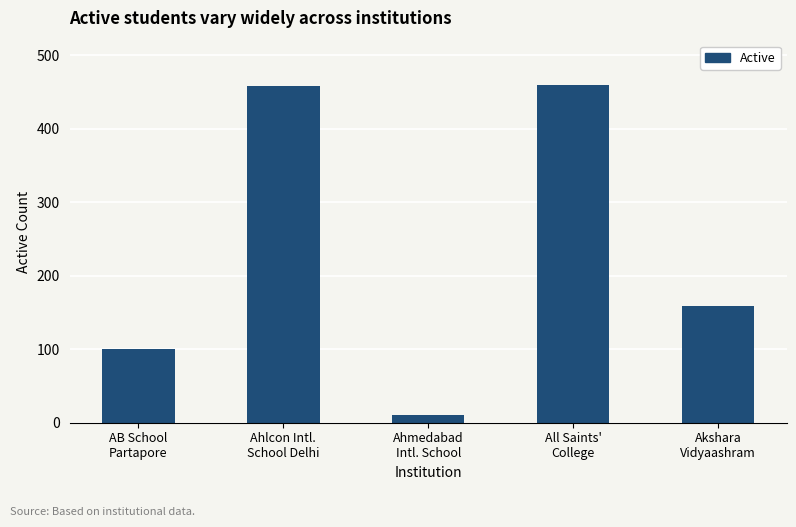

The chart shows a value of 217 at Akshara
Vidyaashram. True or false?

False